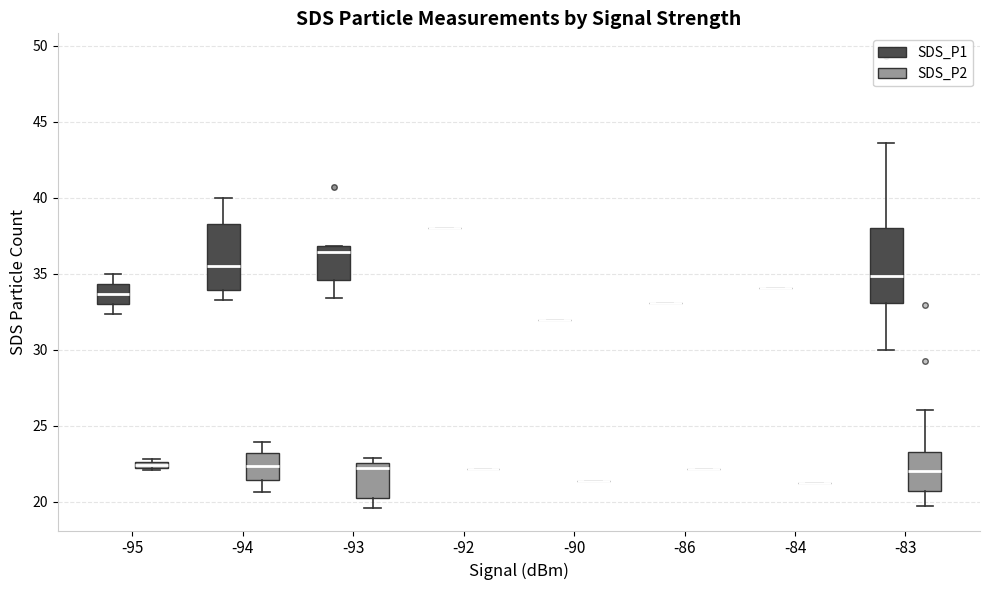

Which box is the tallest, from its lower edge to its upper edge?

-83 (SDS_P1)